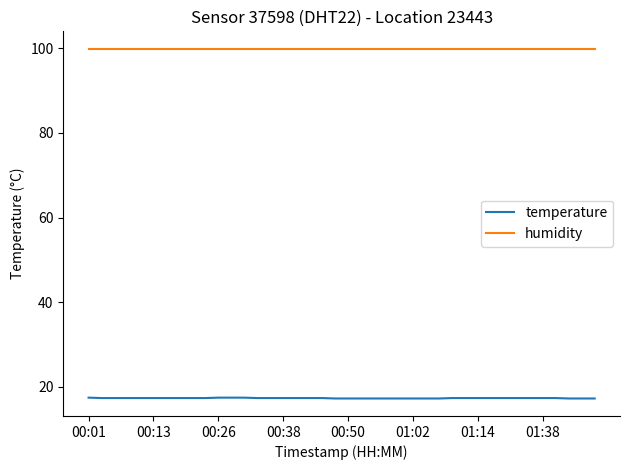

How many lines are shown in the chart?

2